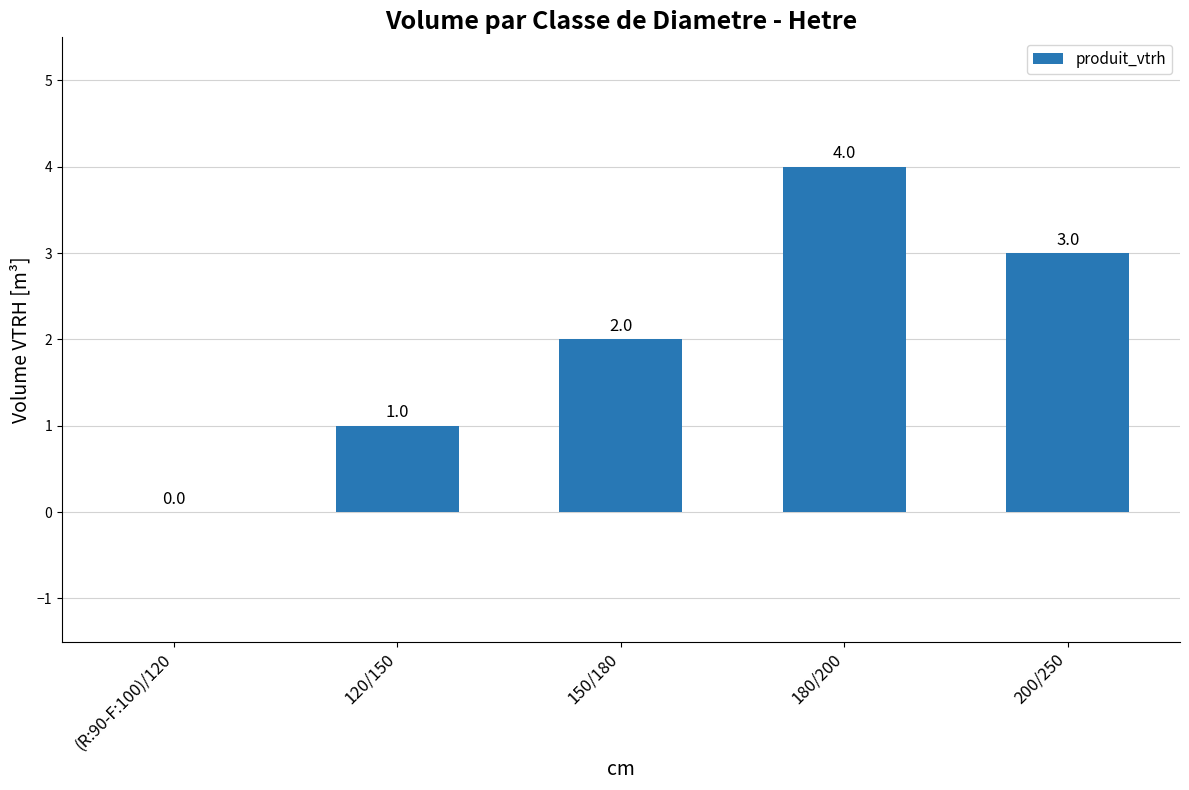

Reading left to right, extract all data points from this chart.

0	1	2	4	3